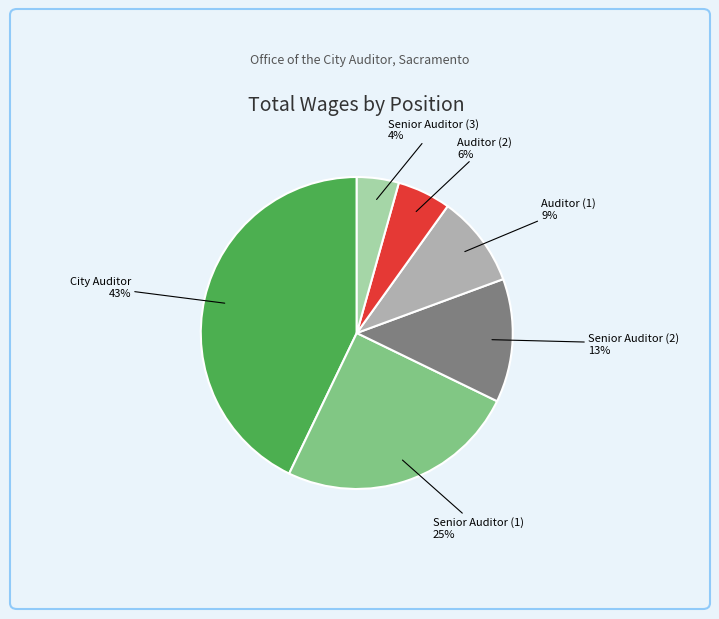

Rank the categories by value from highest to lowest.

City Auditor, Senior Auditor (1), Senior Auditor (2), Auditor (1), Auditor (2), Senior Auditor (3)